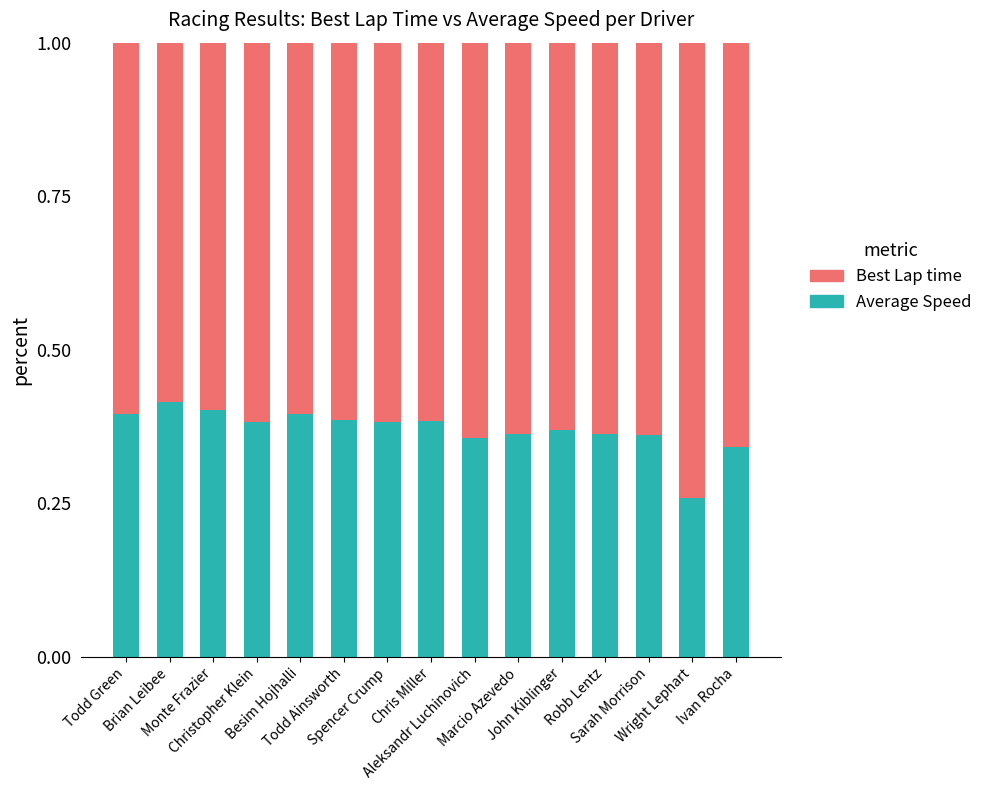

Count the Average Speed values in the range 0 to 1.

15